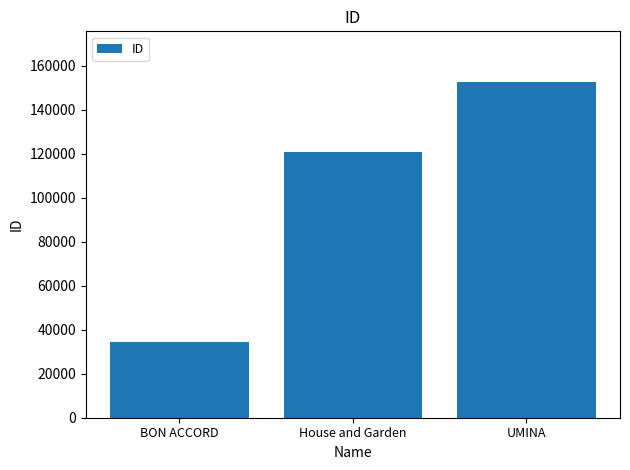

Rank the categories by value from highest to lowest.

UMINA, House and Garden, BON ACCORD